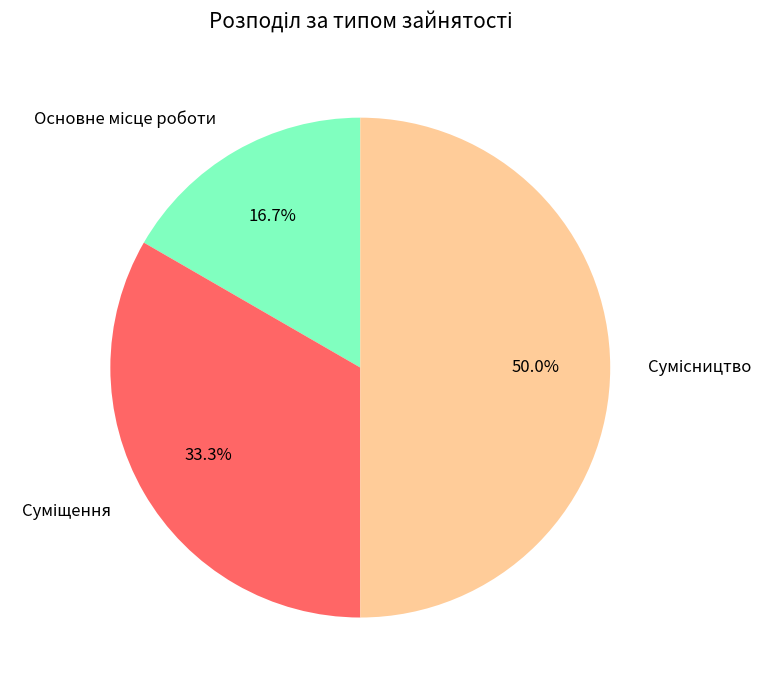

How many slices are in this pie chart?

3